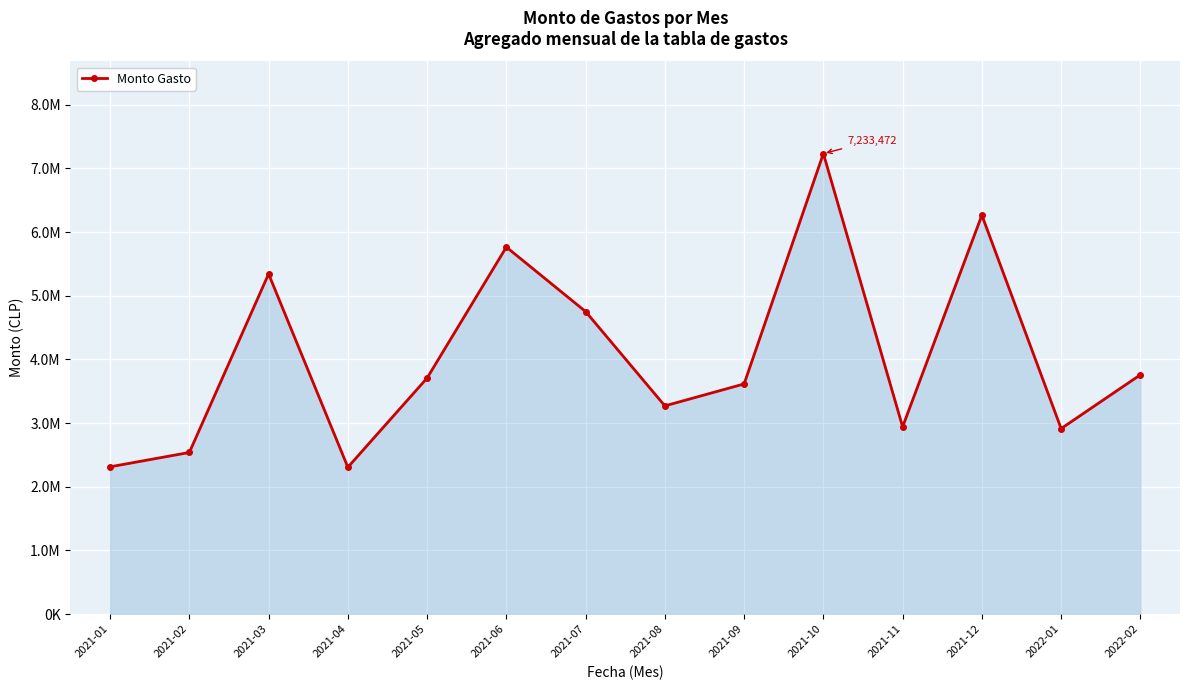

Which category has the lowest value across all series?

2021-04